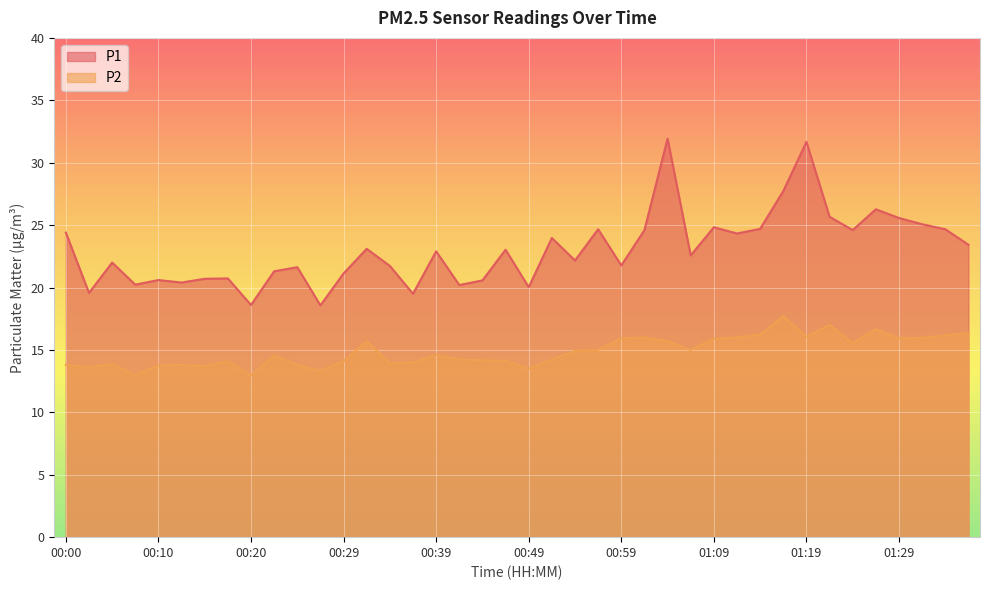

What is the sum of the P2 values at 01:02 and 01:09?

31.9